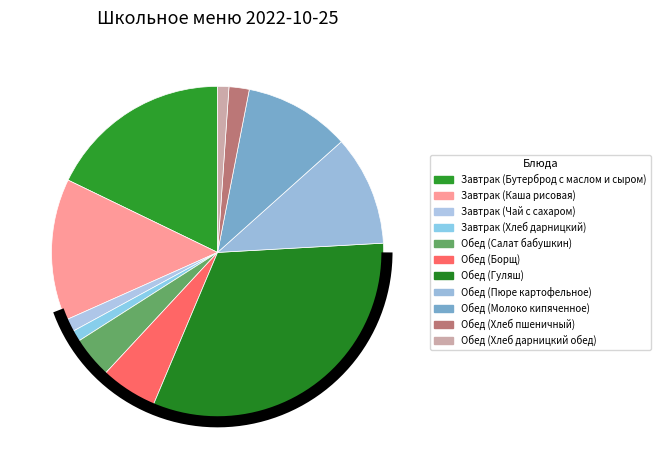

Is the sum of Завтрак (Хлеб дарницкий) and Обед (Салат бабушкин) greater than half?

No